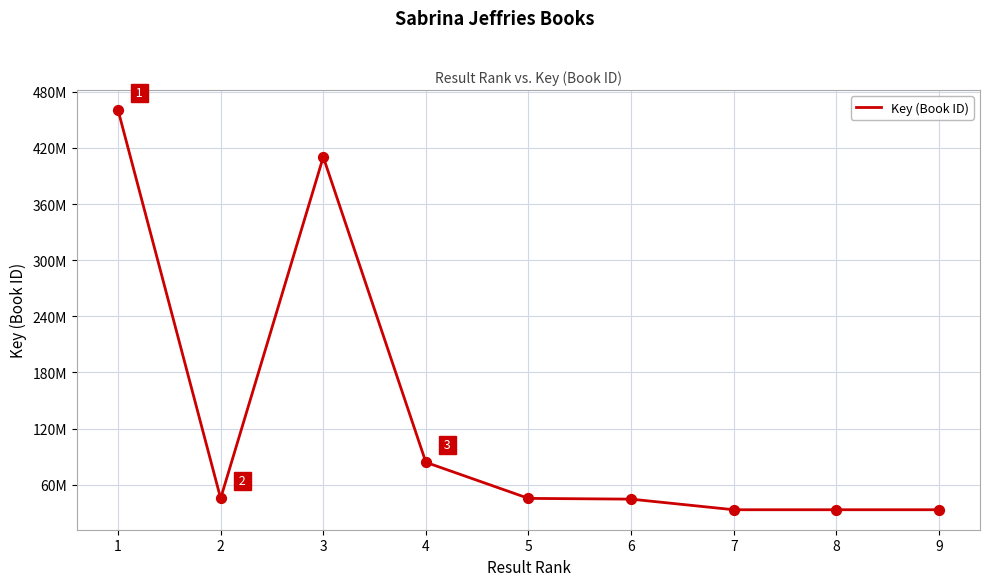

Between 7 and 3, which is larger?

3